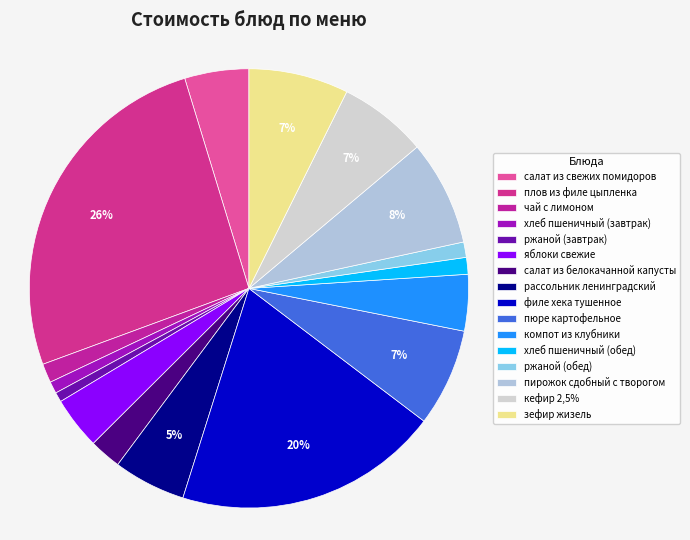

To the nearest percent, what portion does чай с лимоном represent?

1%